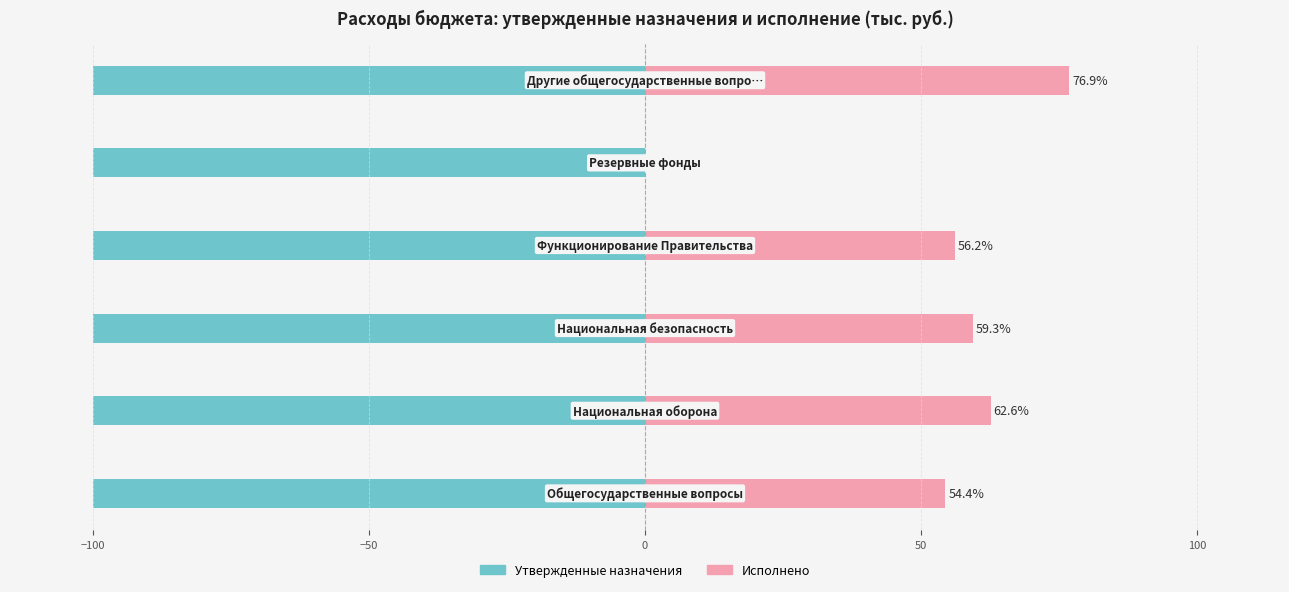

What is the highest value of the Исполнено series?

76.9